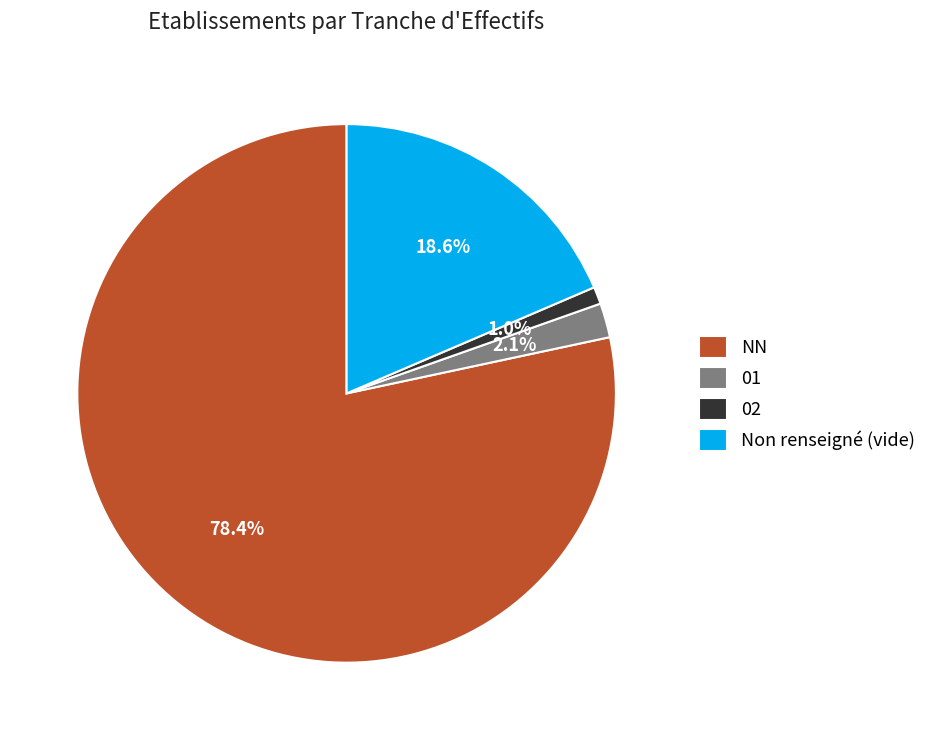

How many slices are in this pie chart?

4